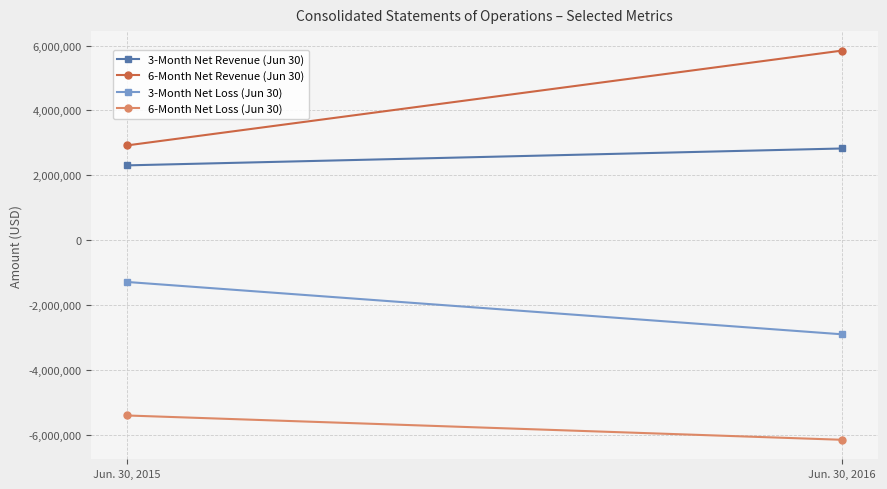

Rank the series by their maximum value, from lowest to highest.

6-Month Net Loss (Jun 30), 3-Month Net Loss (Jun 30), 3-Month Net Revenue (Jun 30), 6-Month Net Revenue (Jun 30)